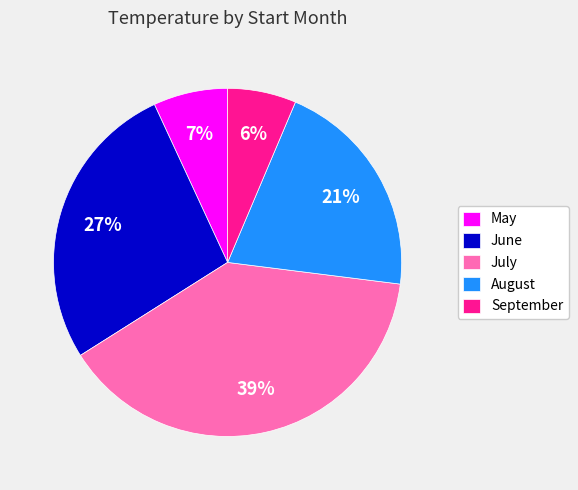

How many slices are in this pie chart?

5